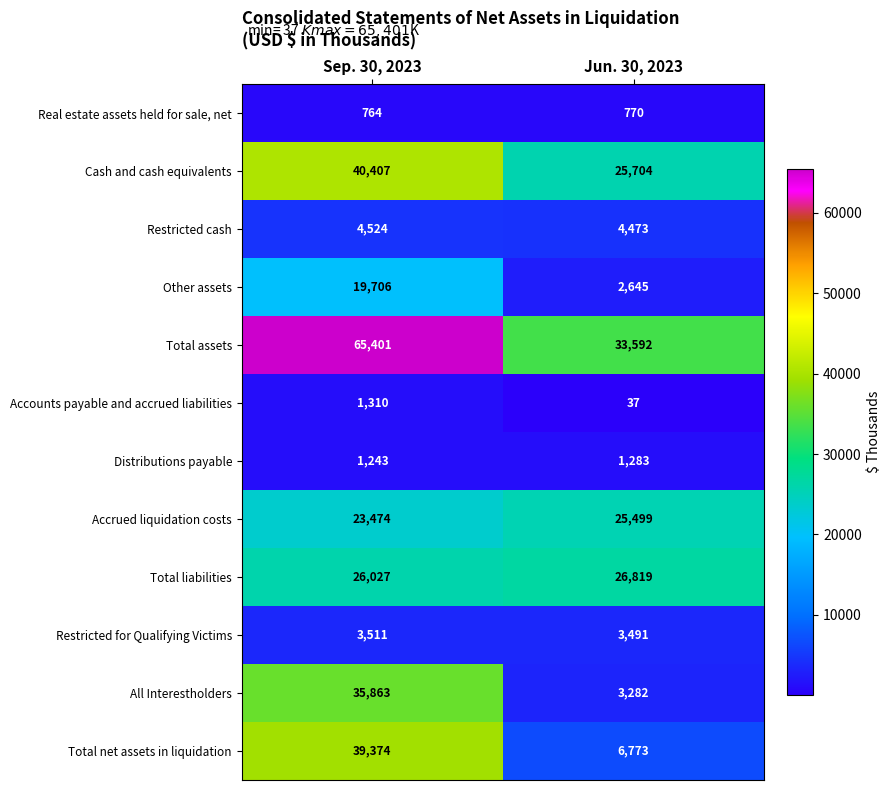

Which label corresponds to the smallest value in the chart?

Jun. 30, 2023